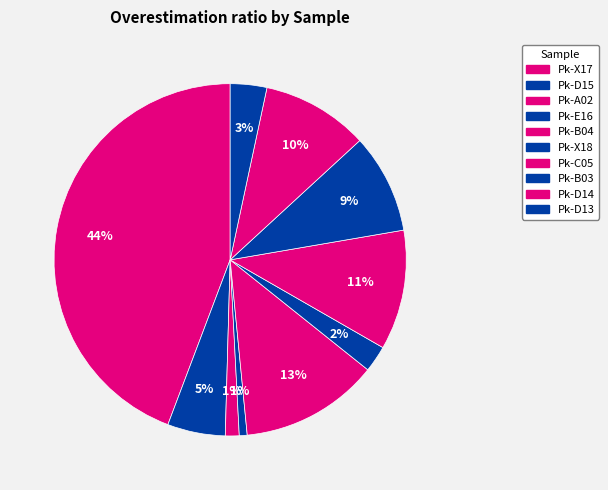

How many segments does this pie chart have?

10